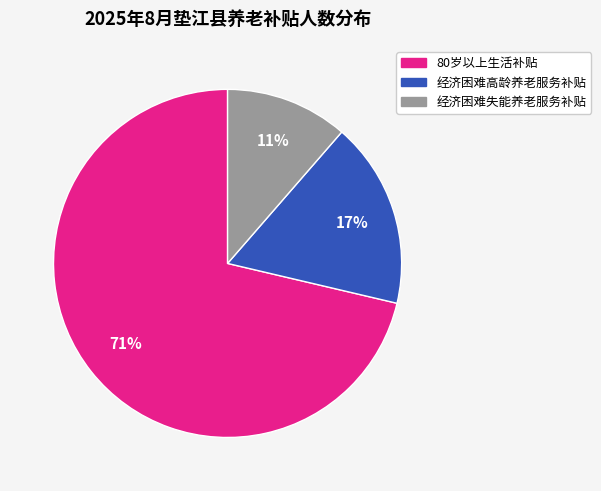

What percentage is the 经济困难失能养老服务补贴 slice, to the nearest percent?

11%